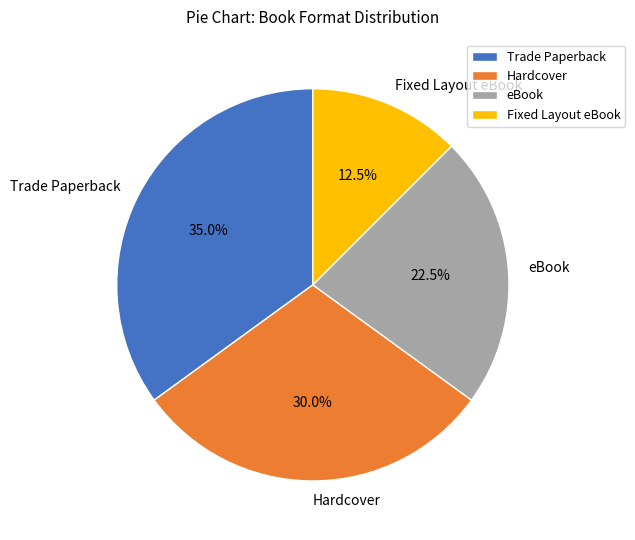

Which category has the biggest portion of the pie?

Trade Paperback